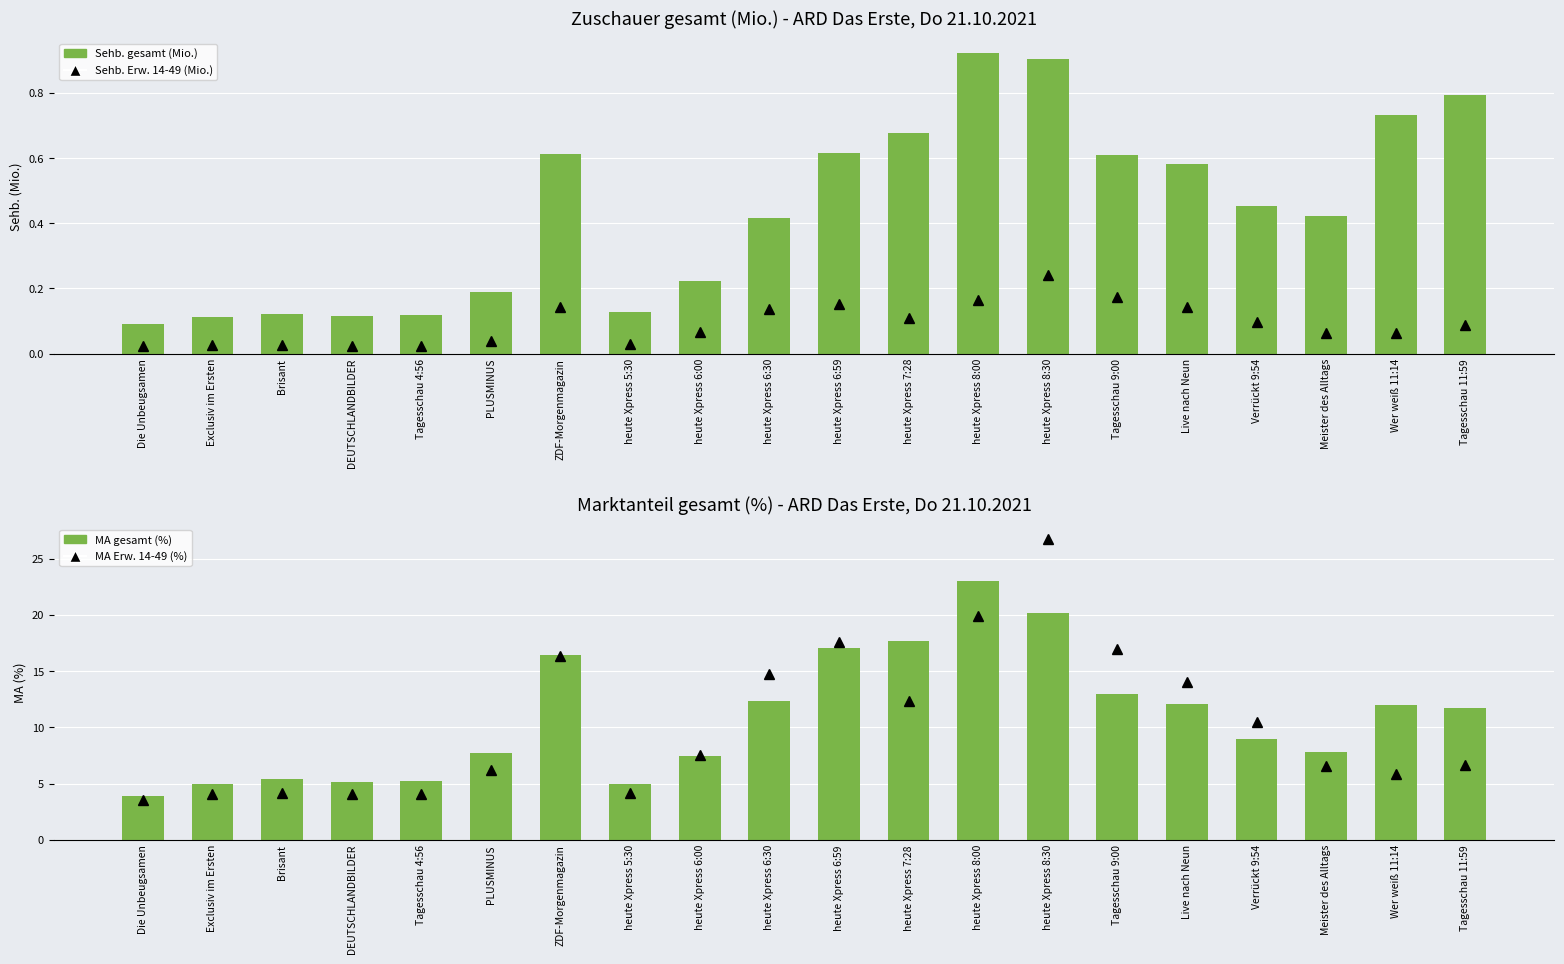

How many categories are shown in the chart?

20